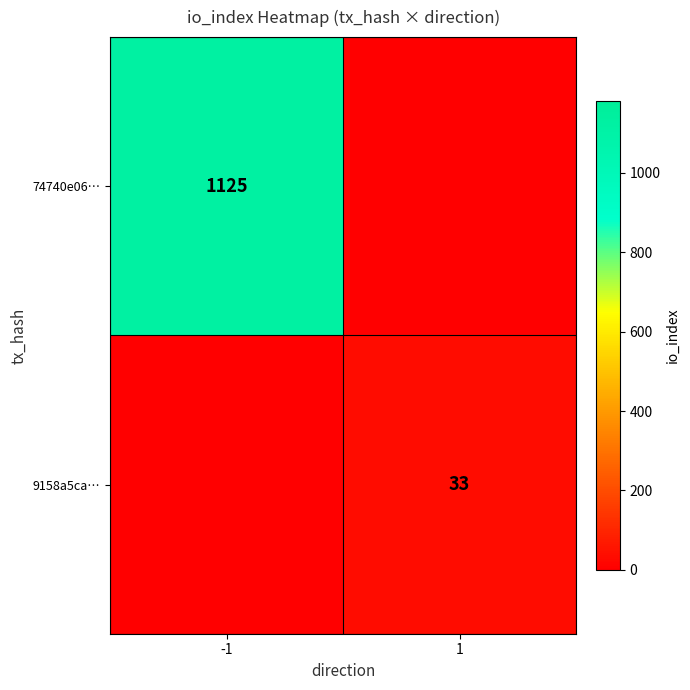

The 9158a5ca… series shows 33 at 1. True or false?

True